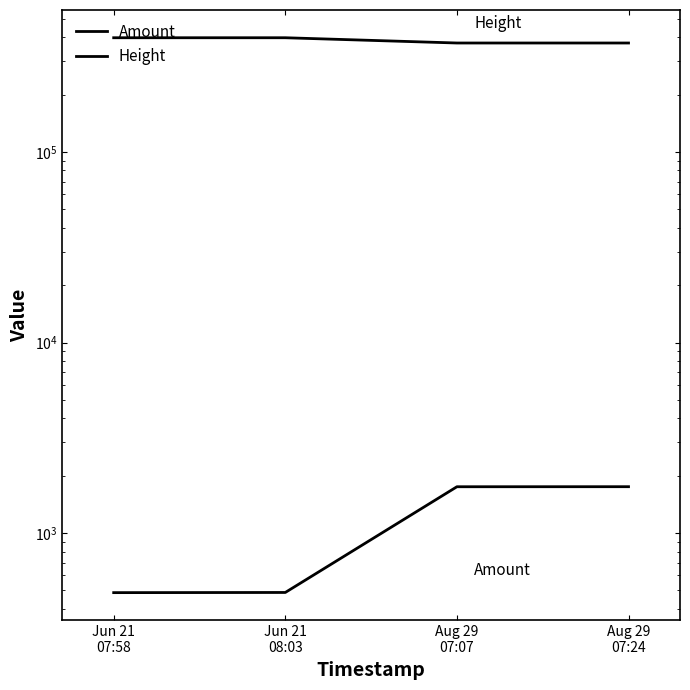

Is it true that Height equals 248598 at Jun 21
07:58?

False